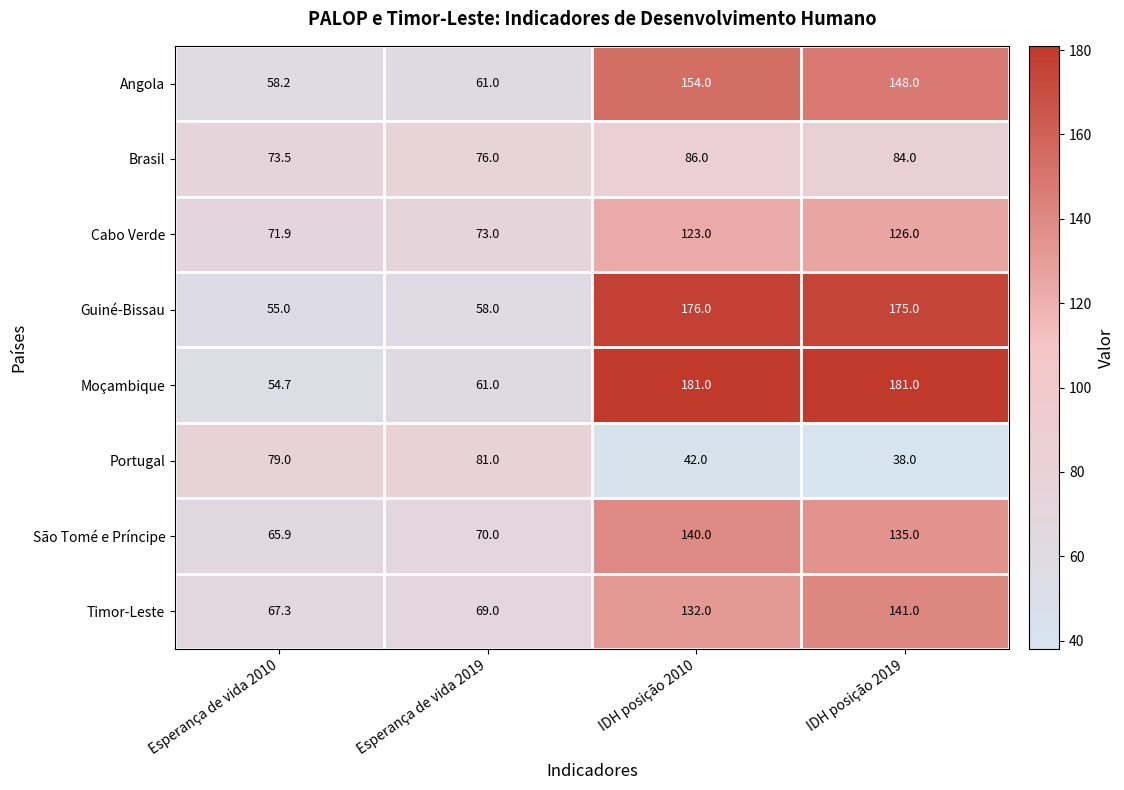

What is the smallest value displayed?

38.0